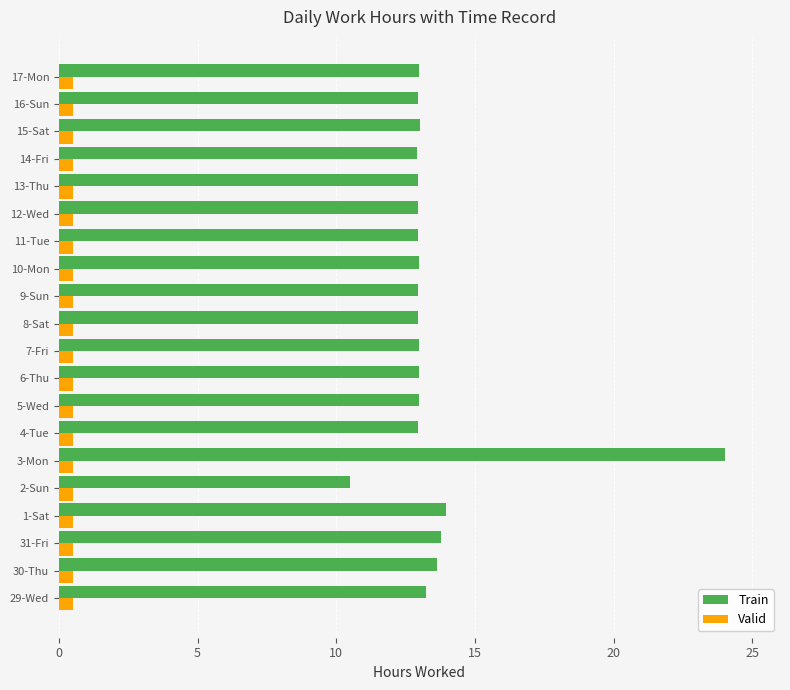

What is the difference between the second highest and second lowest values in the Train series?

1.0